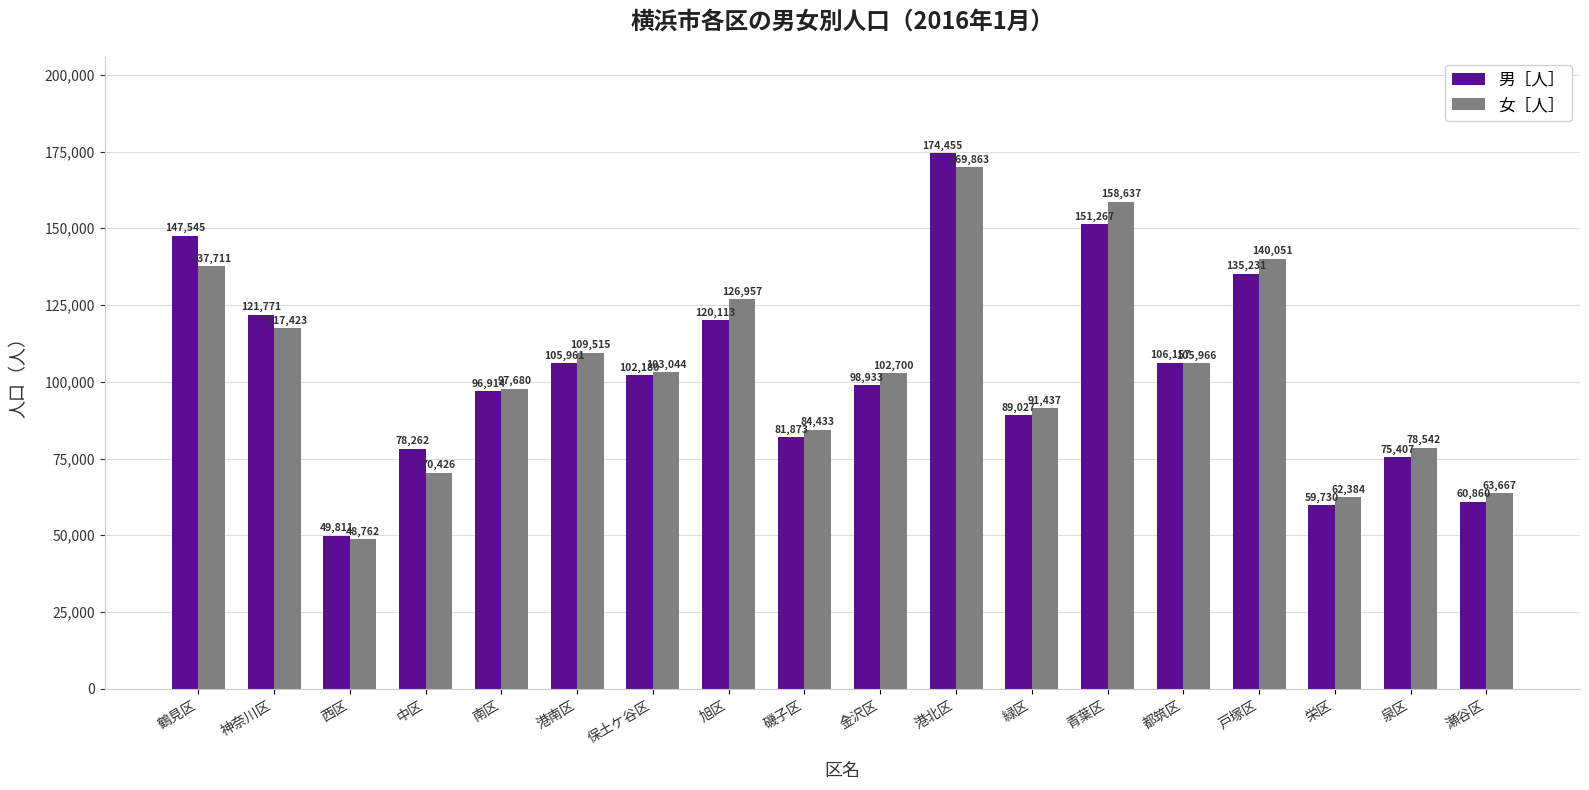

Rank the series by their maximum value, from highest to lowest.

男［人］, 女［人］